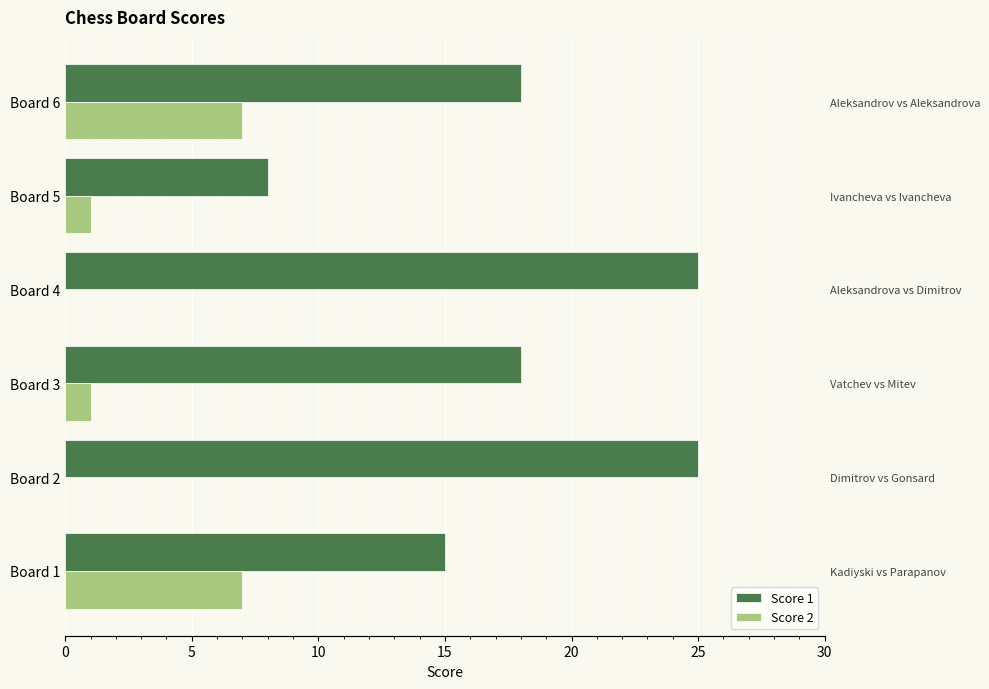

Reading left to right, transcribe all the data shown in this chart.

Score 1: 0=15	5=25	10=18	15=25	20=8	25=18
Score 2: 0=7	5=0	10=1	15=0	20=1	25=7